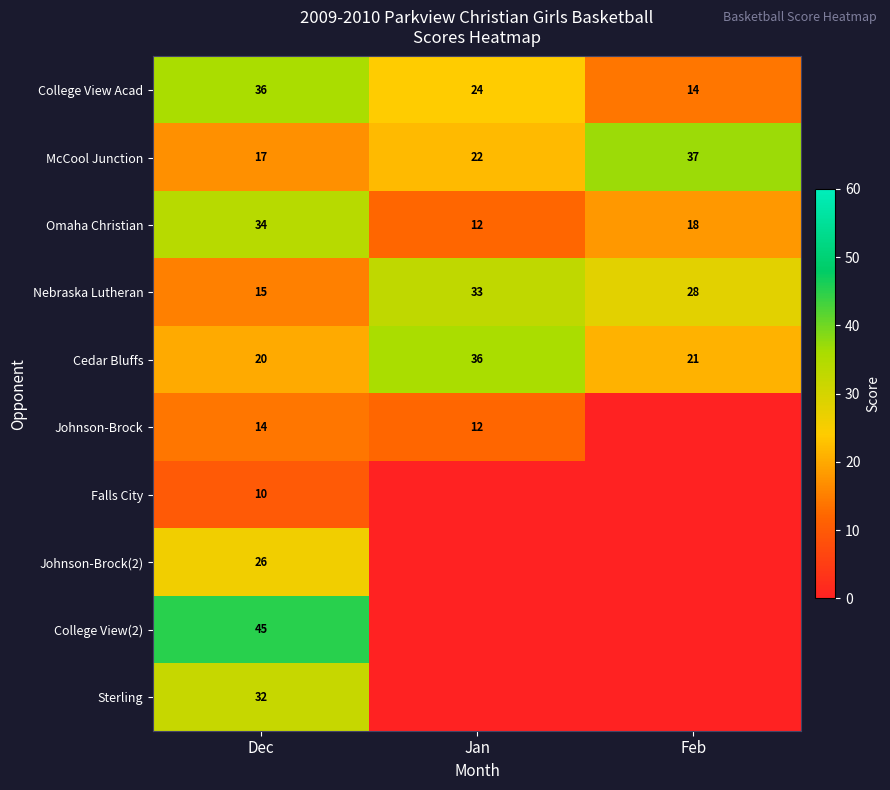

At which label does College View Acad first exceed 24?

Dec